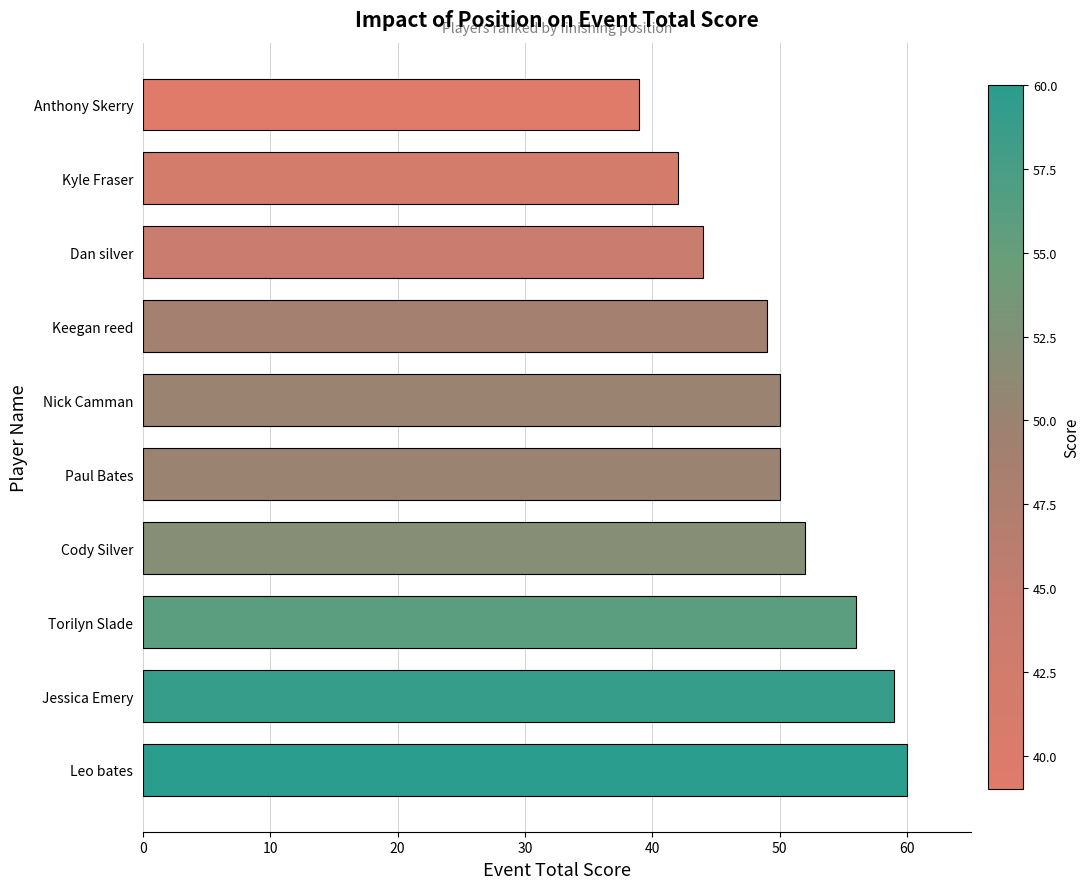

The value at Leo bates is 40. True or false?

False